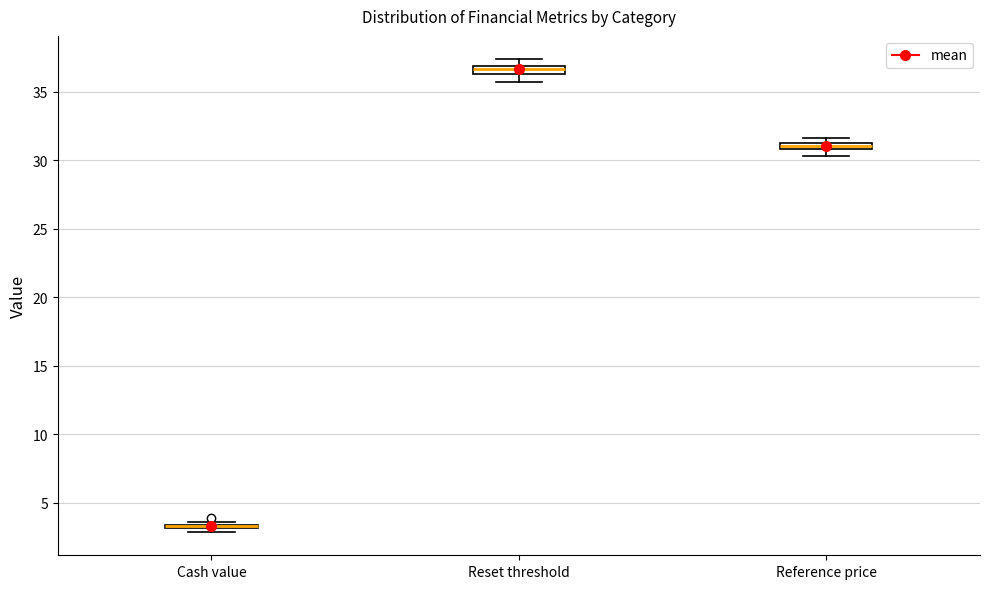

Where is the upper edge of the box for Reference price on the y-axis? The values are not printed on the chart, so give them approximately, as read against the axis.

31.5